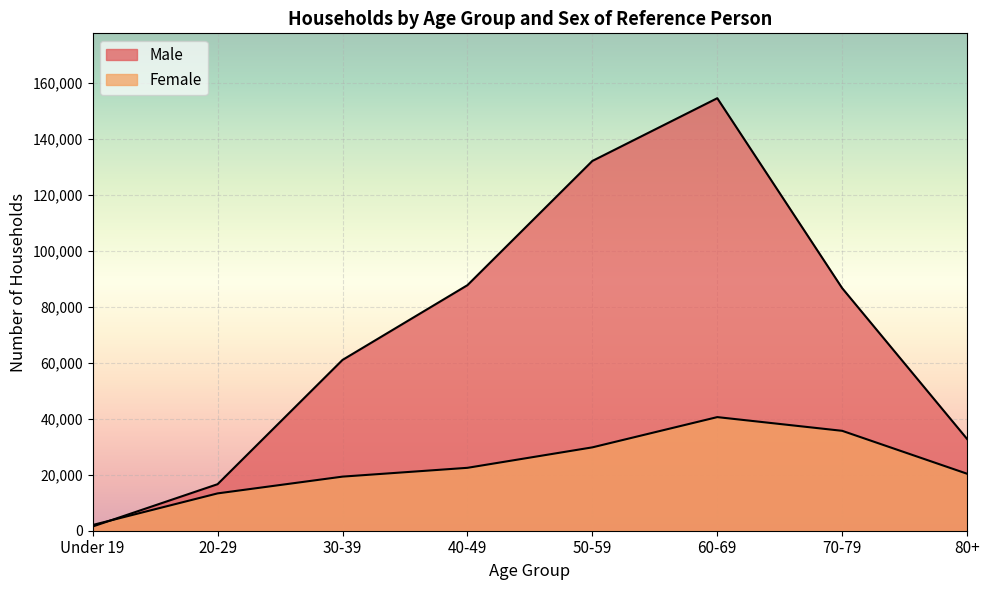

Where do Male and Female first cross each other?

Under 19 and 20-29